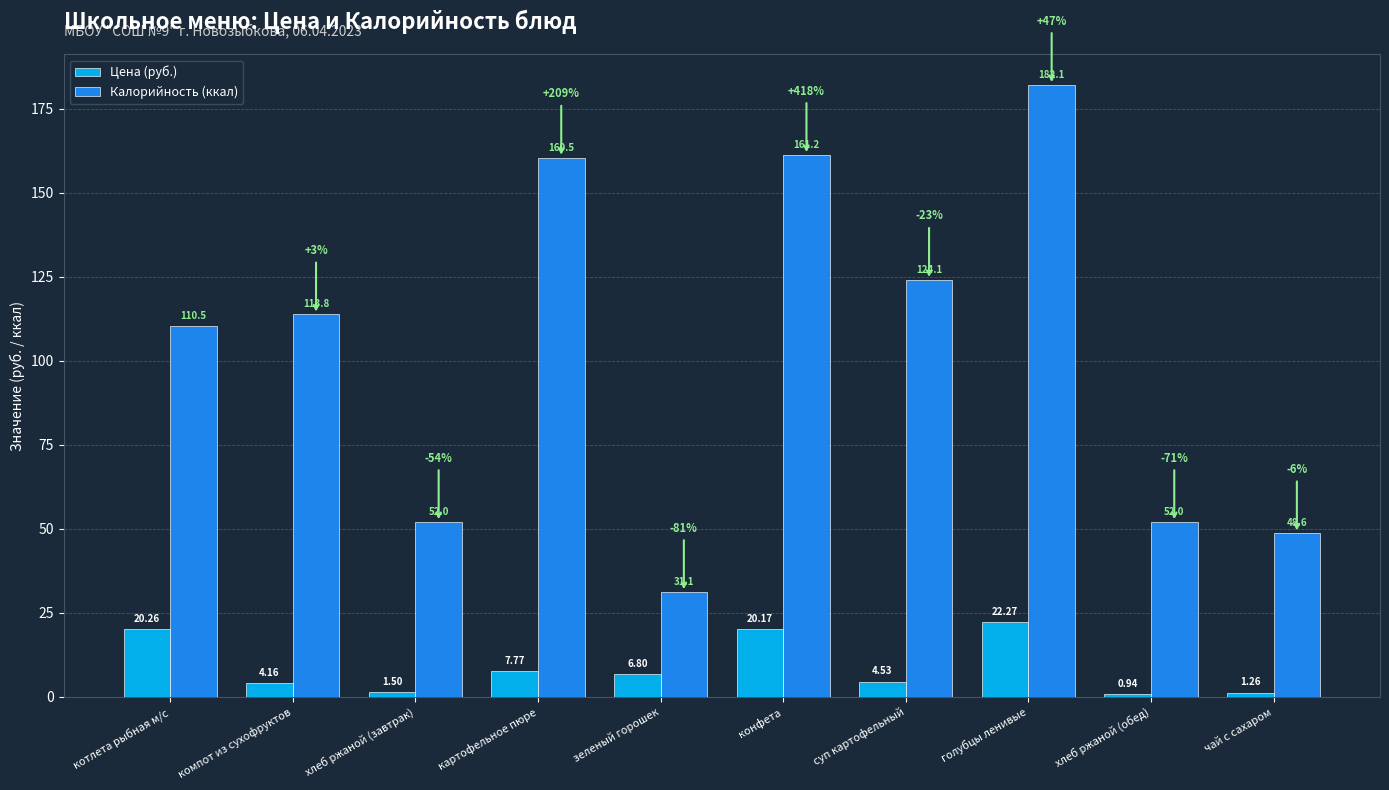

What position from the left is зеленый горошек?

5